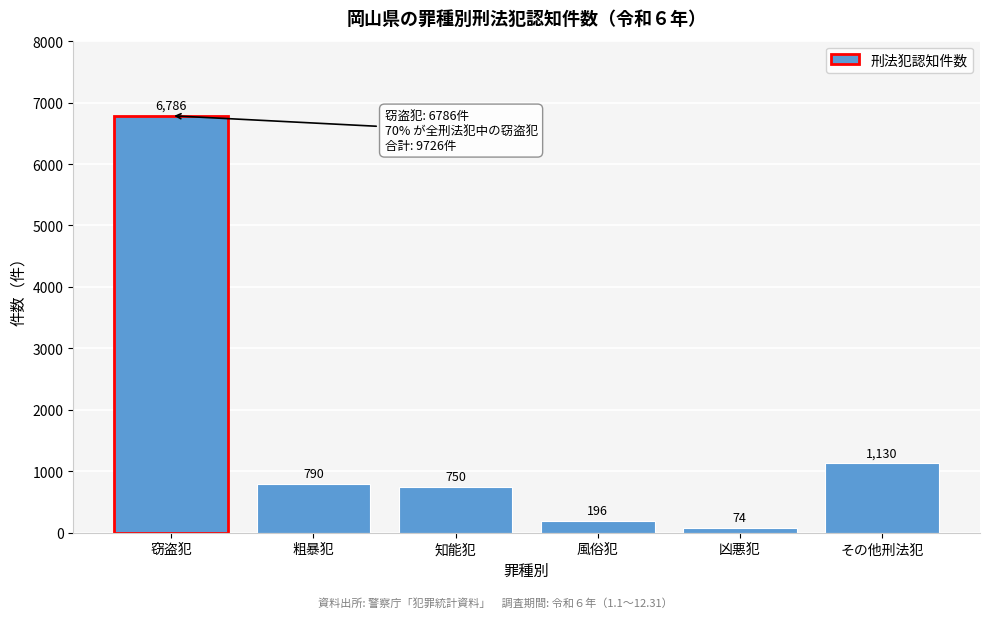

Reading right to left, list all the values displayed in this chart.

1130	74	196	750	790	6786